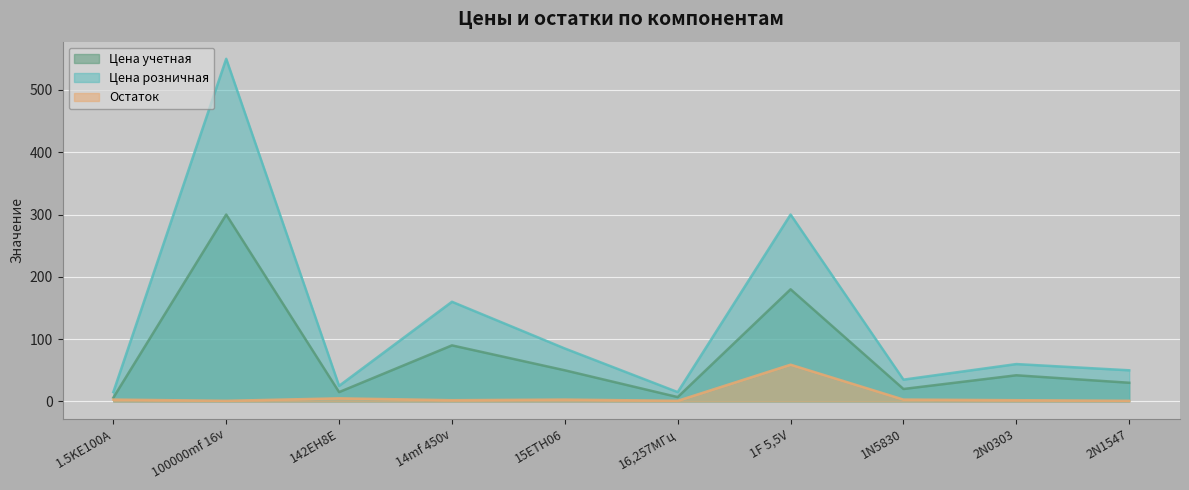

How many lines are shown in the chart?

3